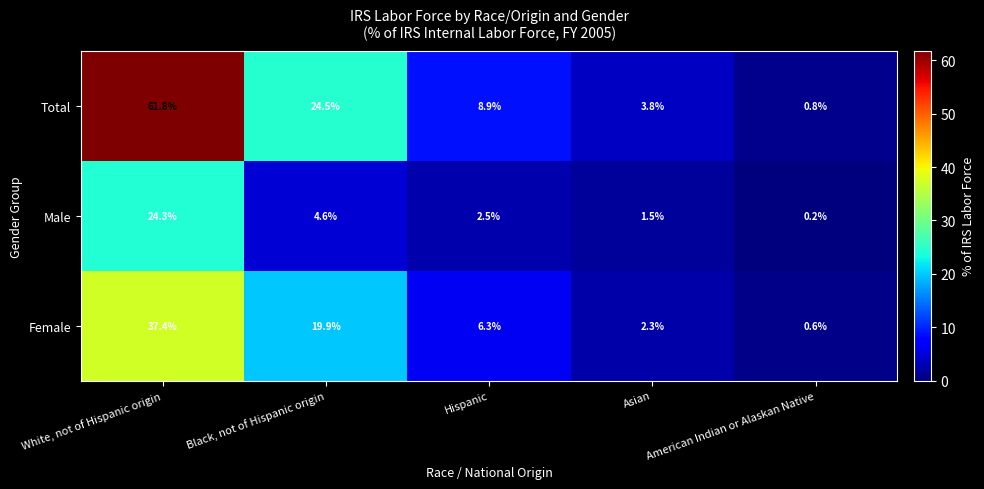

At which category is the sum across all series the highest?

White, not of Hispanic origin